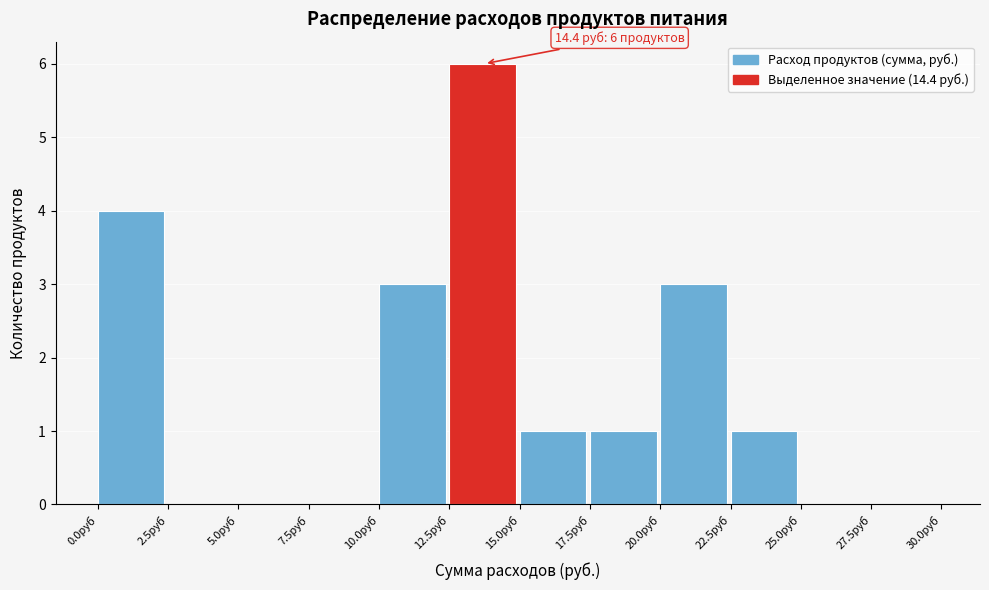

Over which range of the x-axis is the bar tallest?

12.5 to 15.0